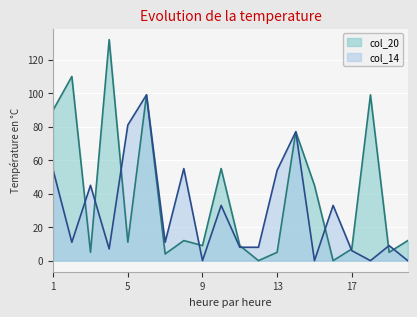

How many distinct data groups are displayed?

2